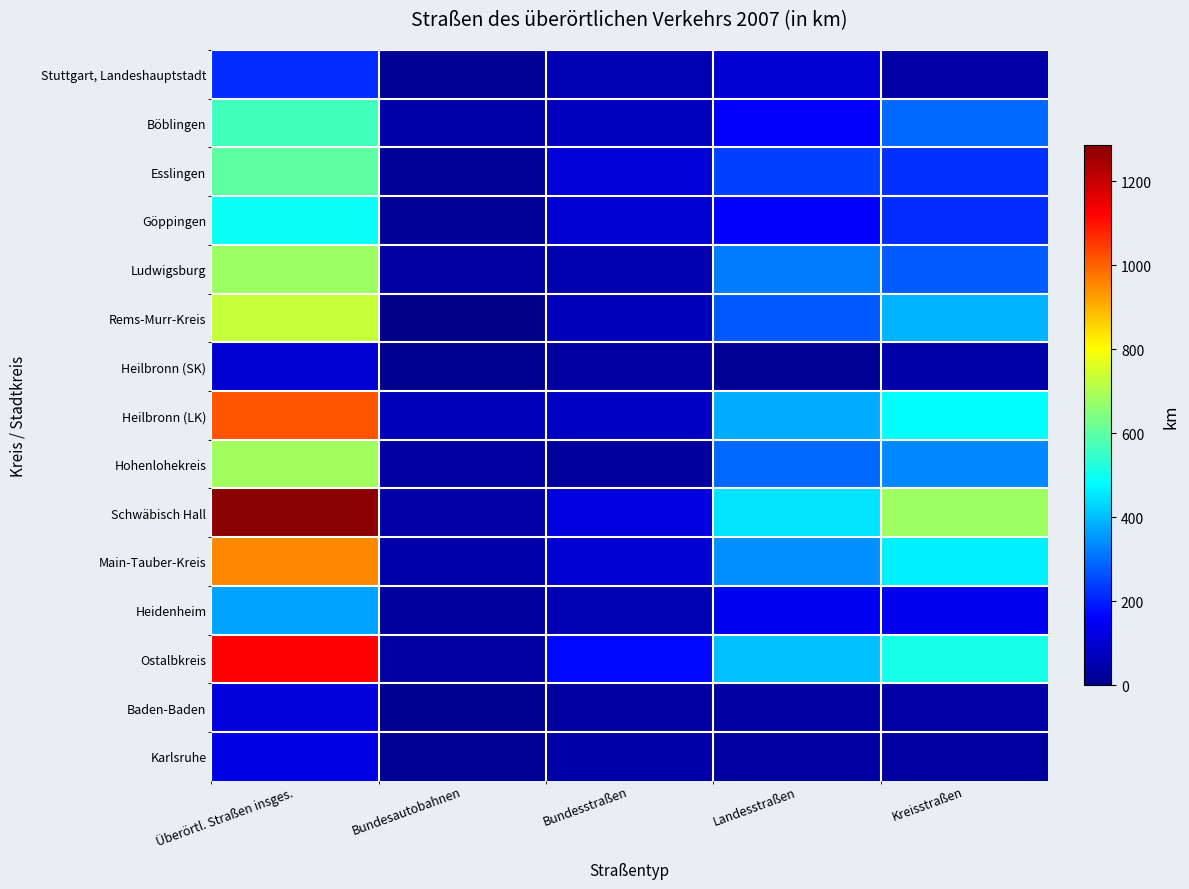

Which series has the largest total across all categories?

Schwäbisch Hall